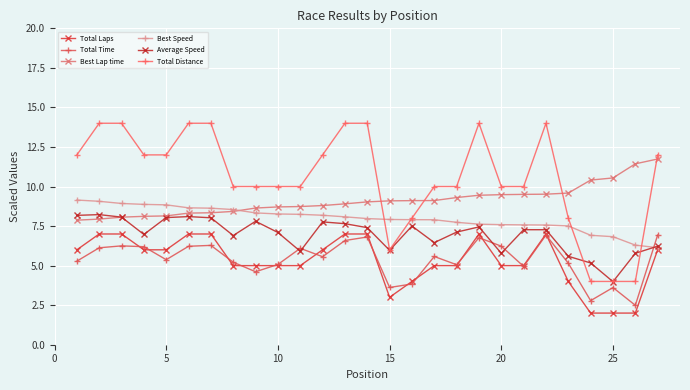

True or false: Total Time and Total Laps intersect in this chart.

True